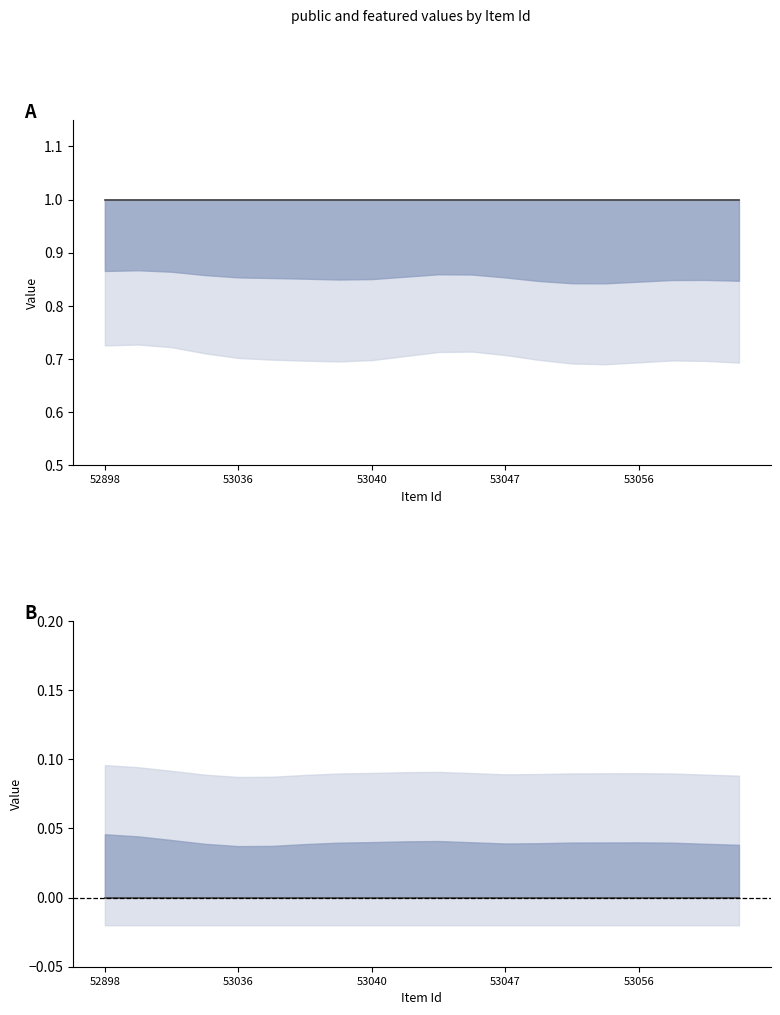

How many lines are shown in the chart?

2